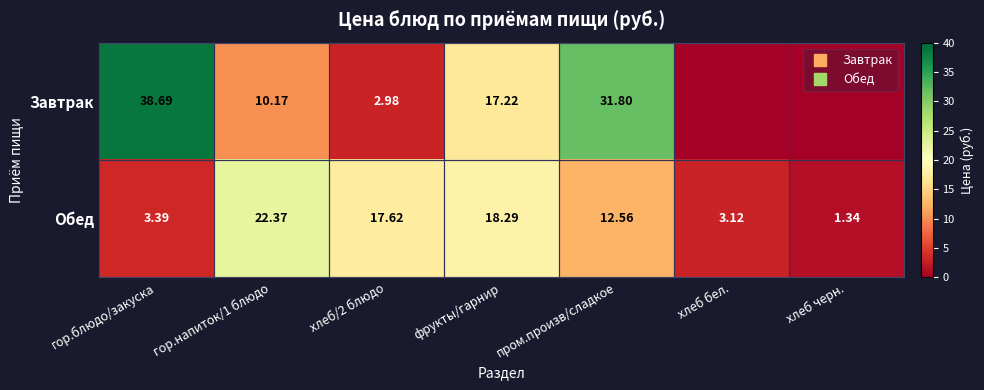

The value of Завтрак at пром.произв/сладкое is 12.9. True or false?

False